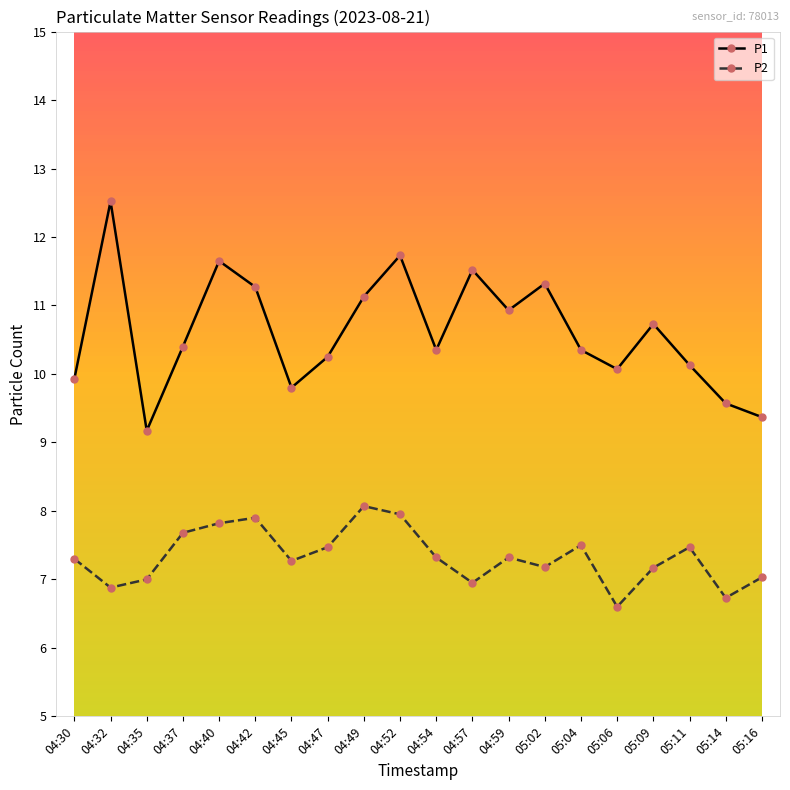

How many interior local valleys does the P1 series have?

5